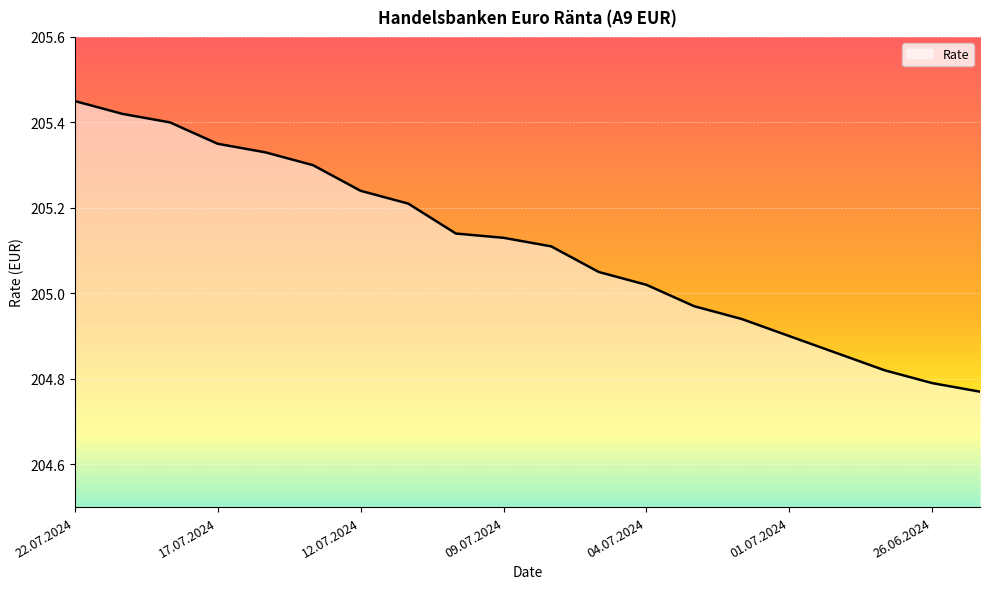

List the labels in order of value, largest first.

22.07.2024, 19.07.2024, 18.07.2024, 17.07.2024, 16.07.2024, 15.07.2024, 12.07.2024, 11.07.2024, 10.07.2024, 09.07.2024, 08.07.2024, 05.07.2024, 04.07.2024, 03.07.2024, 02.07.2024, 01.07.2024, 28.06.2024, 27.06.2024, 26.06.2024, 25.06.2024